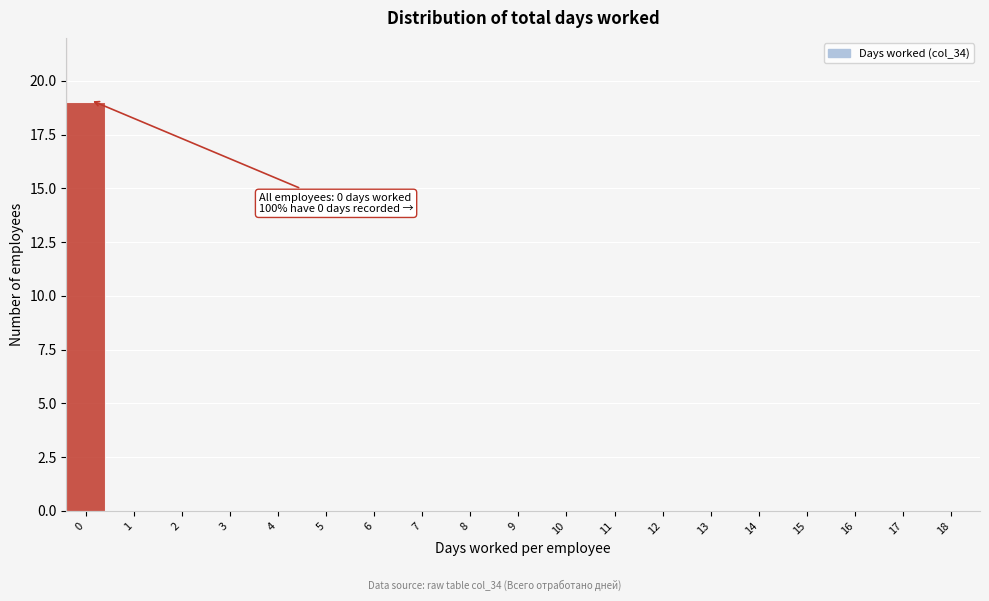

Reading right to left, extract all data points from this chart.

18=0	17=0	16=0	15=0	14=0	13=0	12=0	11=0	10=0	9=0	8=0	7=0	6=0	5=0	4=0	3=0	2=0	1=0	0=19